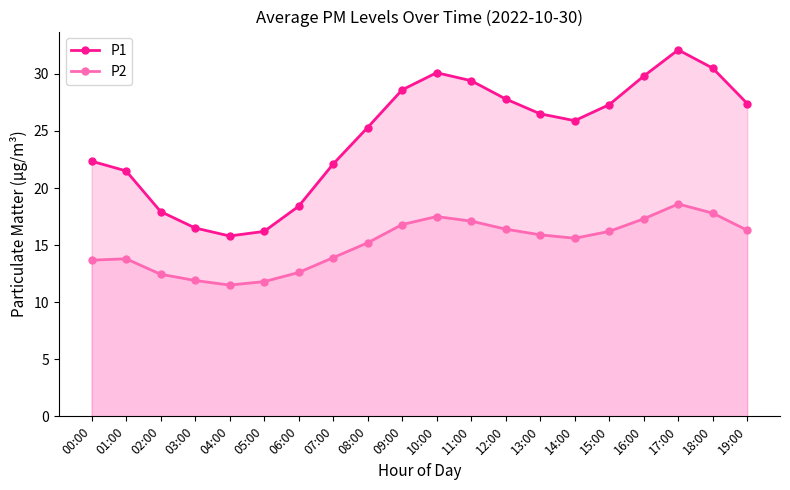

In P1, how many points are higher than both neighbors (excluding endpoints)?

2